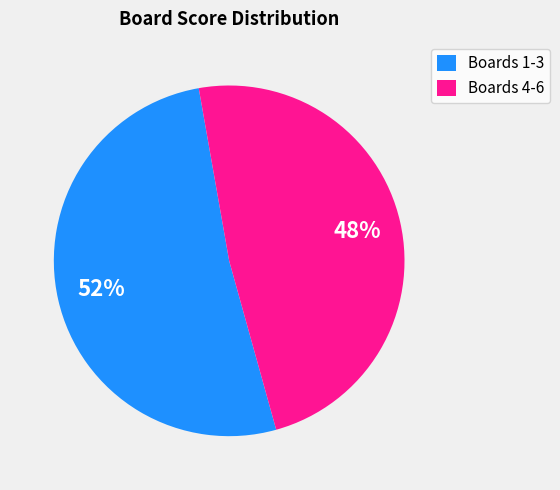

Rank the categories by value from lowest to highest.

Boards 4-6, Boards 1-3